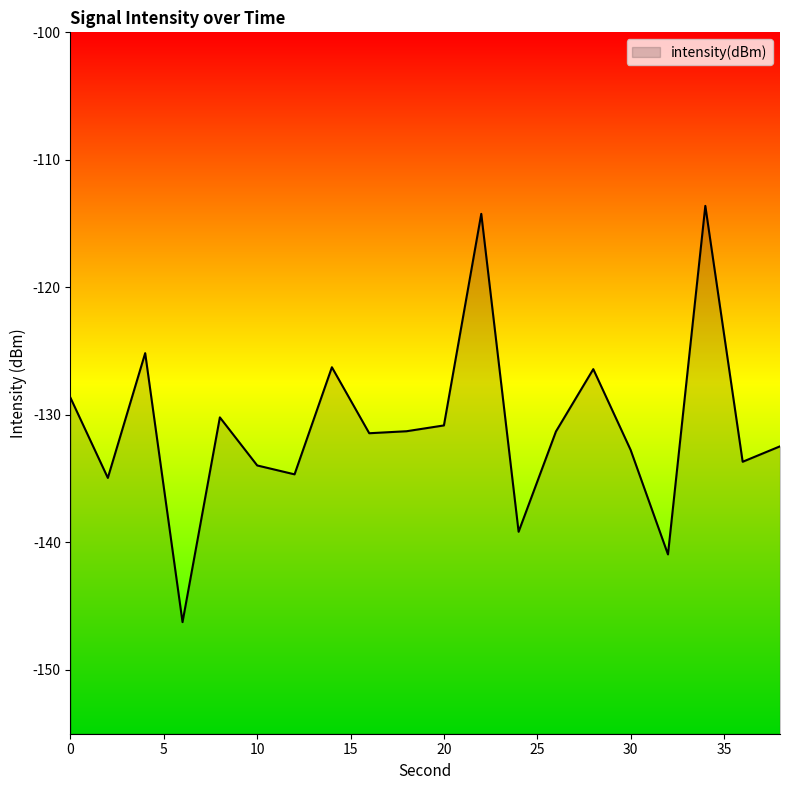

Does the chart have visible grid lines?

No